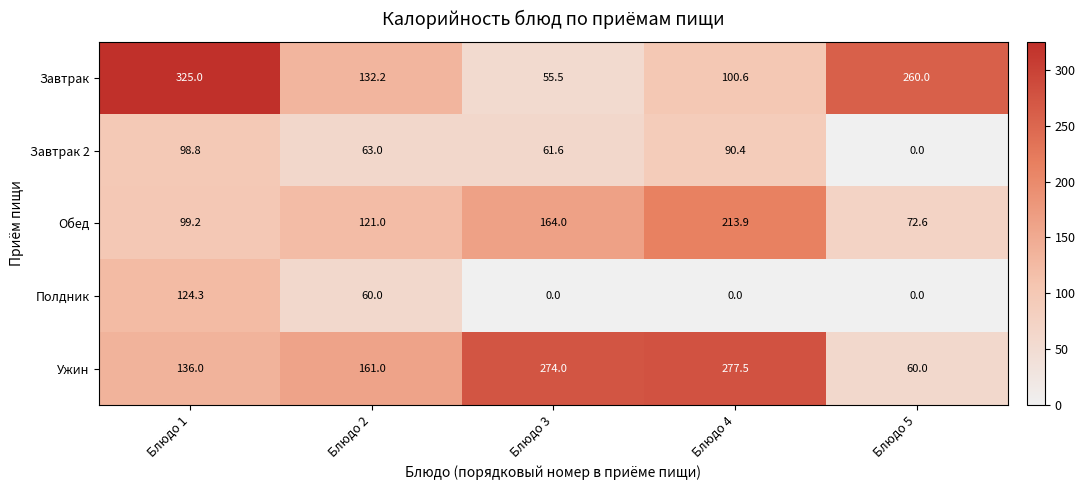

Reading right to left, extract all data points from this chart.

Завтрак: 260.0	100.6	55.5	132.2	325.0
Завтрак 2: 0.0	90.4	61.6	63.0	98.8
Обед: 72.6	213.9	164.0	121.0	99.2
Полдник: 0.0	0.0	0.0	60.0	124.3
Ужин: 60.0	277.5	274.0	161.0	136.0